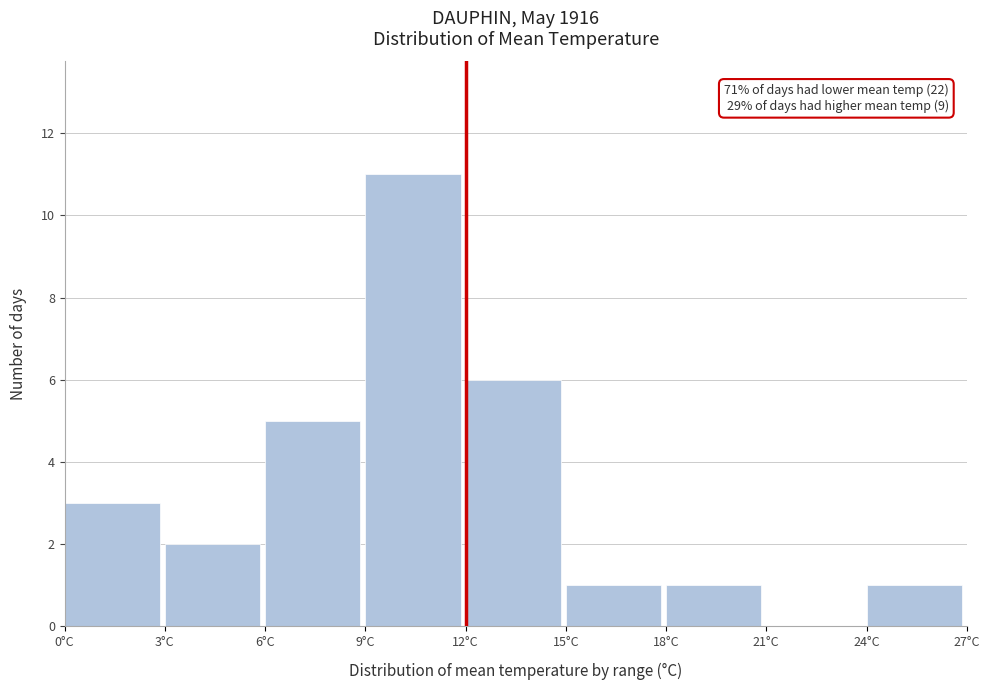

Over which range of the x-axis is the bar tallest?

9 to 12